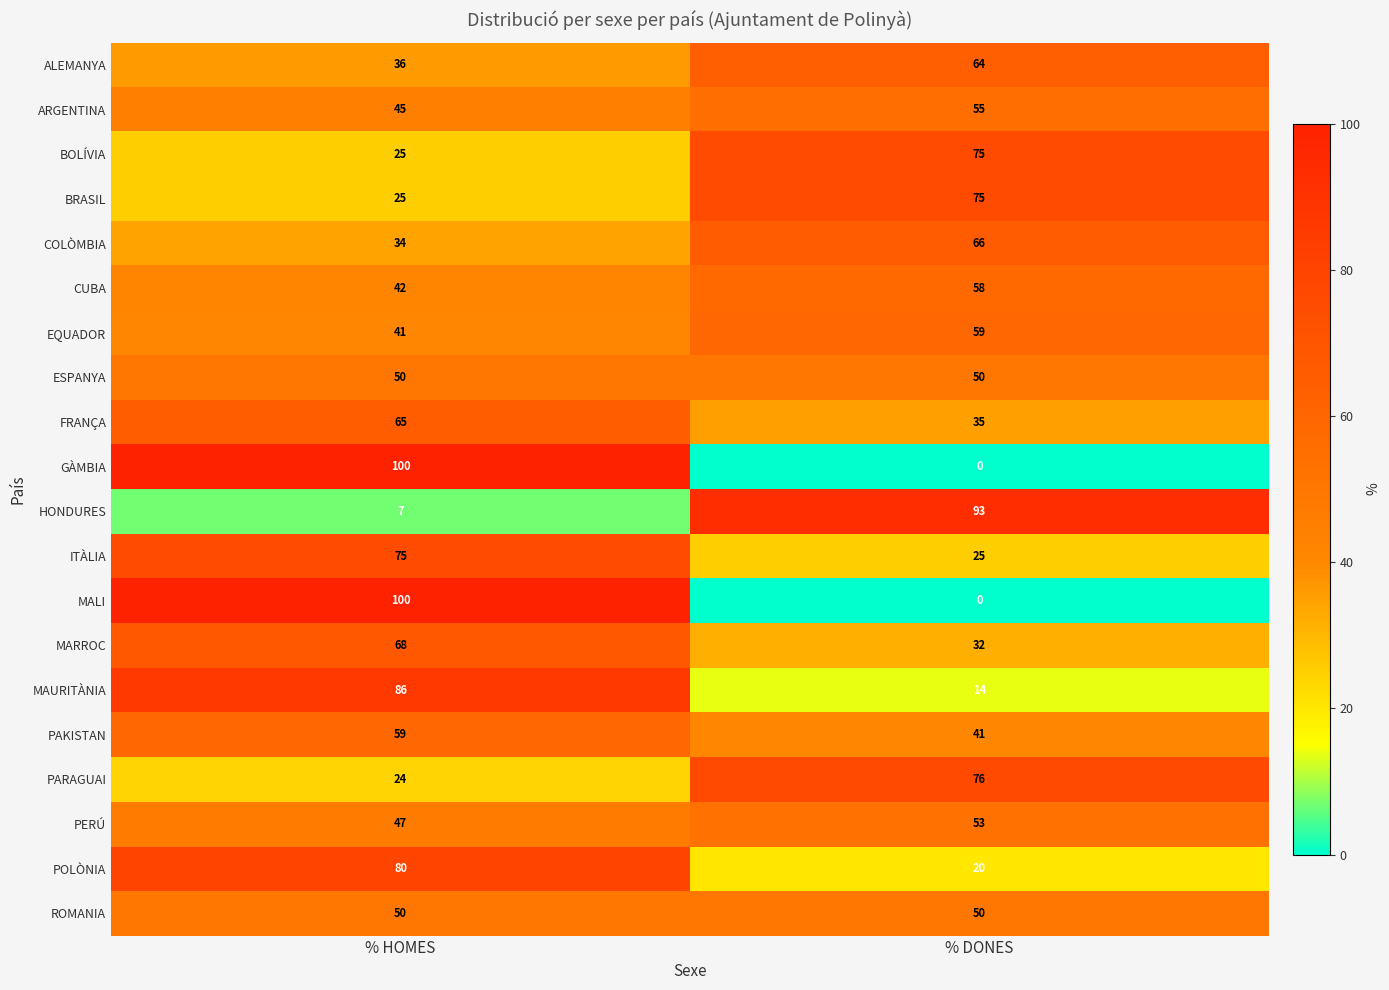

What is the spread (max minus min) of values at % DONES?

93